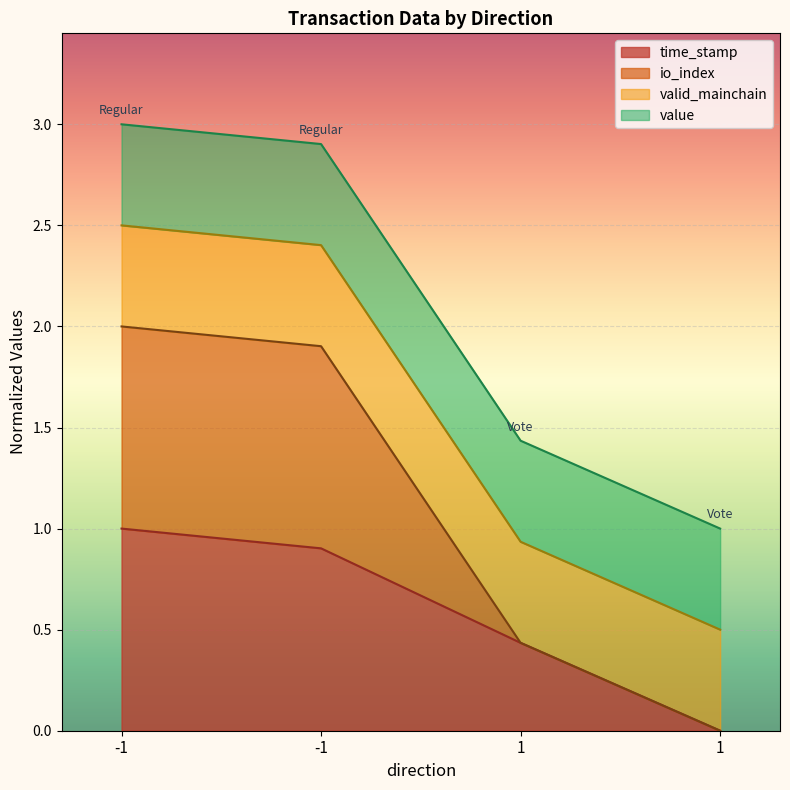

Which label corresponds to the largest value in the chart?

-1